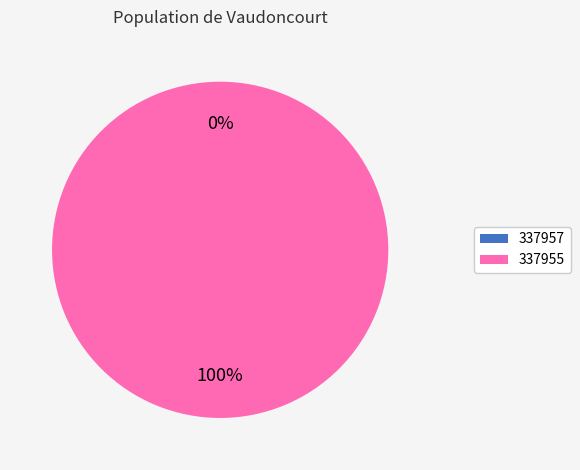

Is the sum of 337957 and 337955 greater than half?

Yes